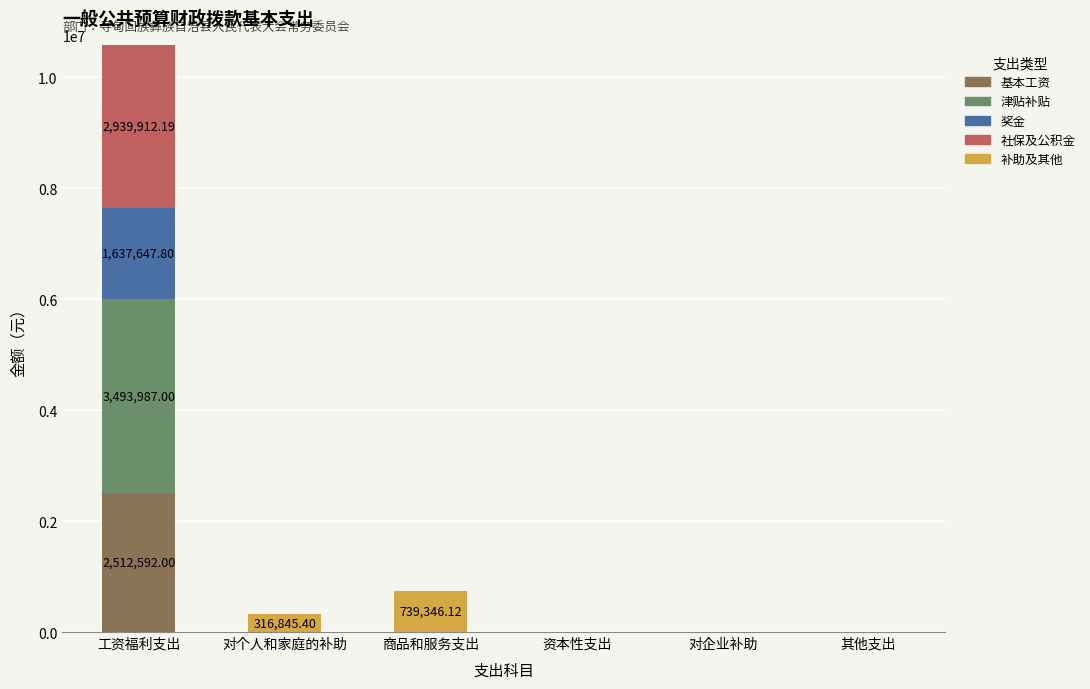

True or false: 基本工资 has a value of -1150962.5 at 资本性支出.

False